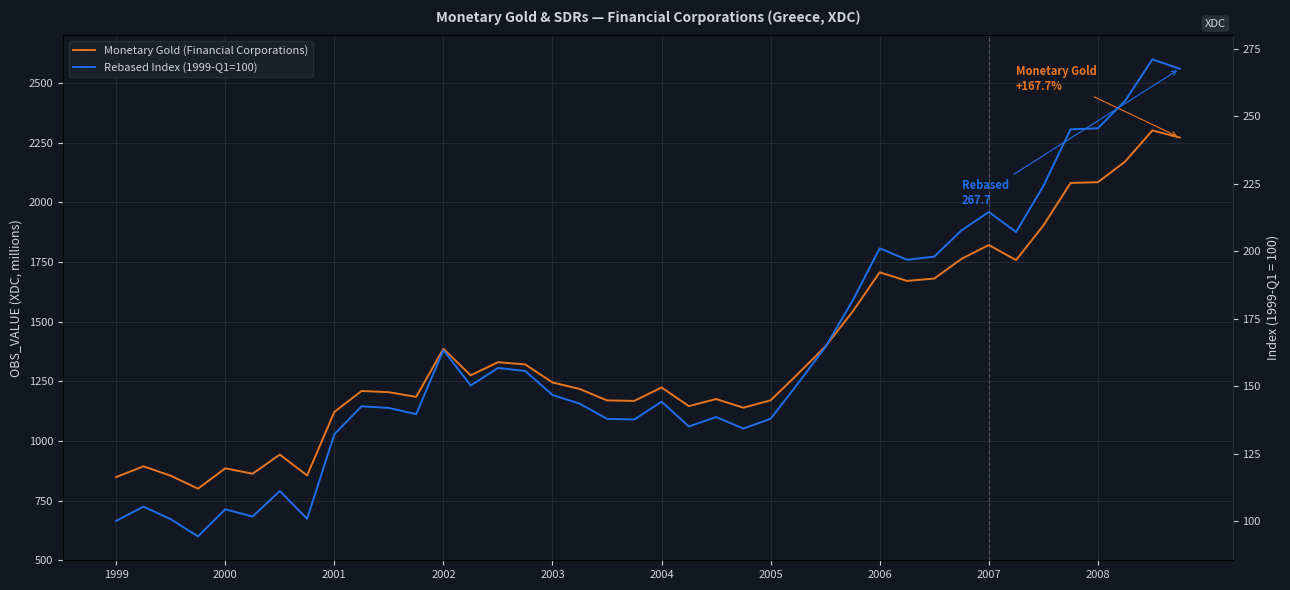

At how many categories does at least one series exceed 445?

40